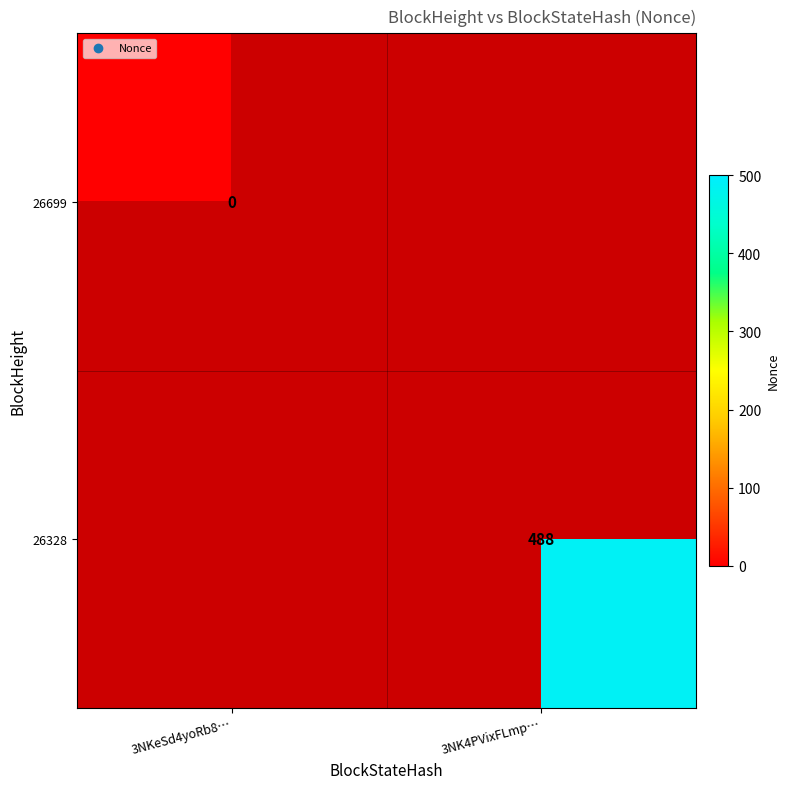

At how many categories does at least one series exceed 115?

1